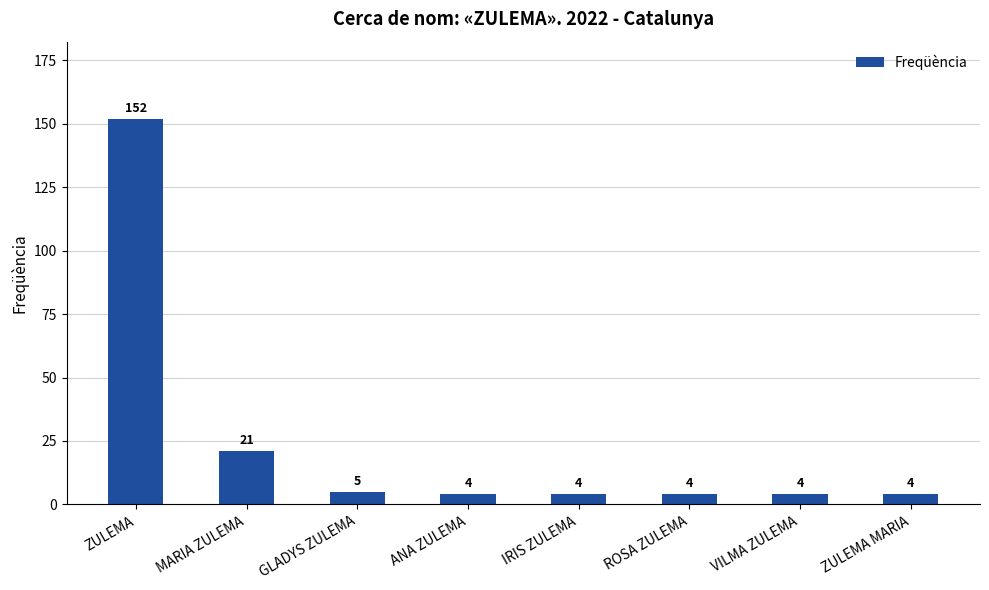

What is the sum of all values?

198